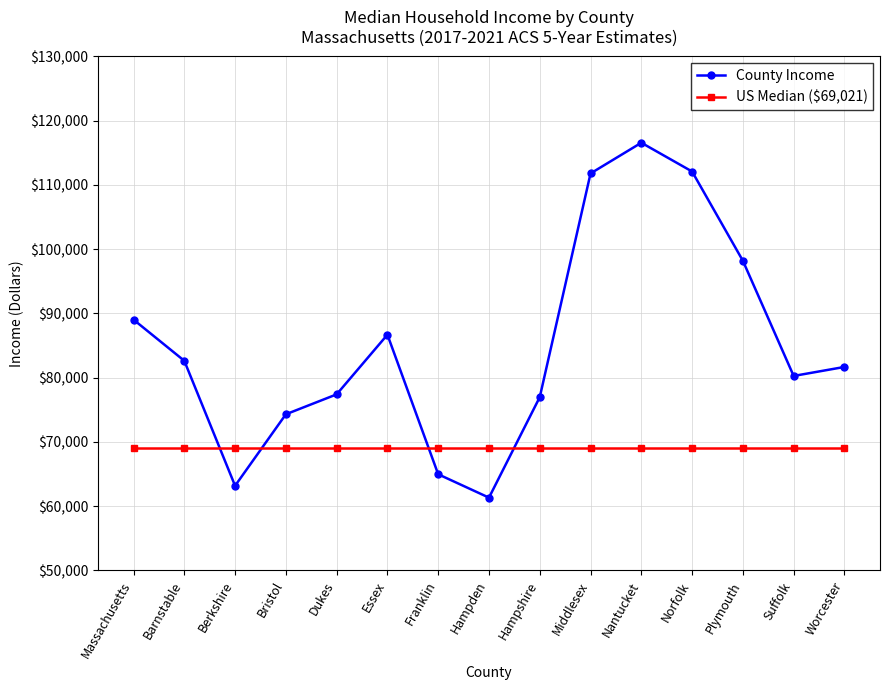

Rank the series at Dukes from lowest to highest value.

US Median ($69,021), County Income